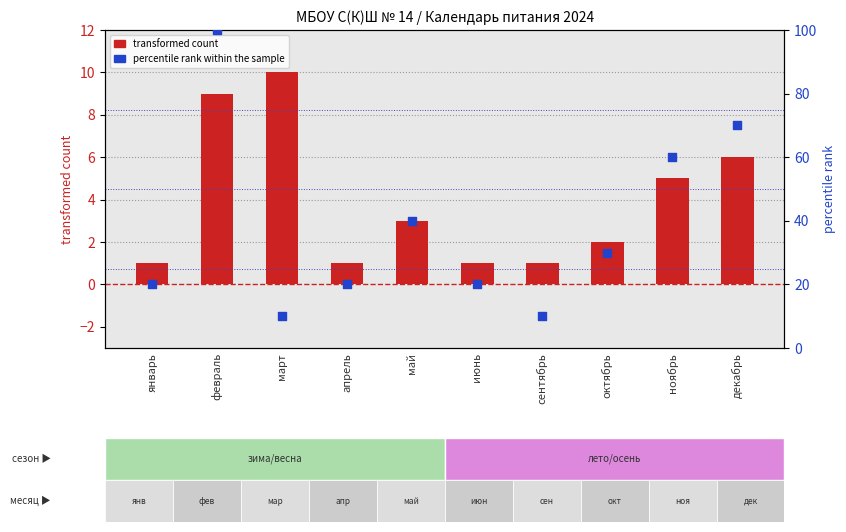

Which series reaches the minimum Y coordinate?

transformed count